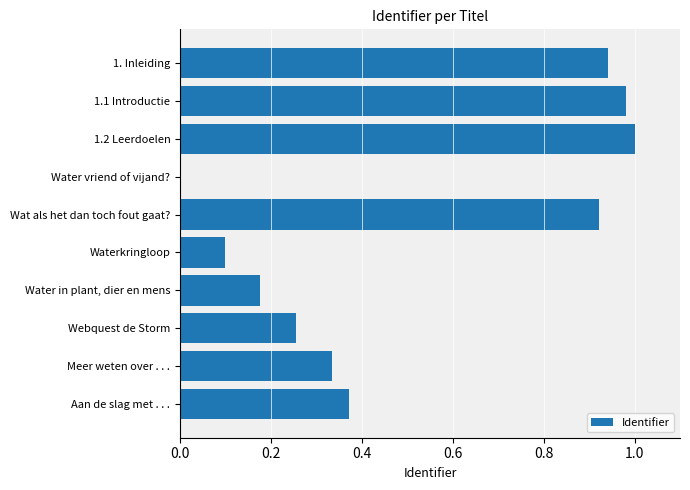

True or false: the data shows 1.0 at 1.1 Introductie.

True